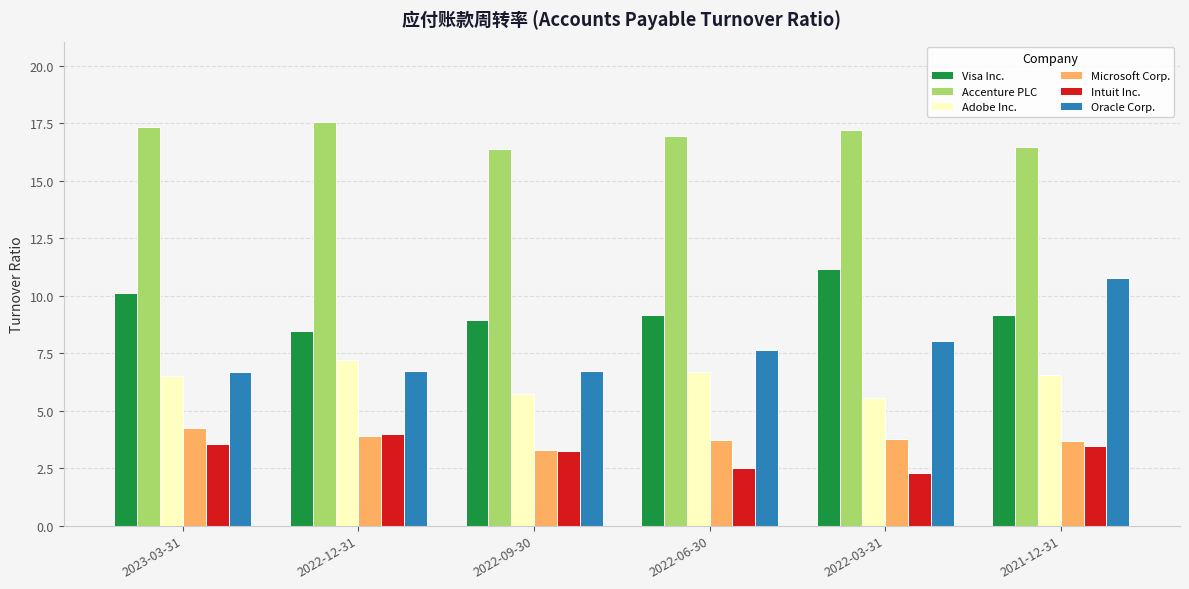

Are the bars horizontal?

No